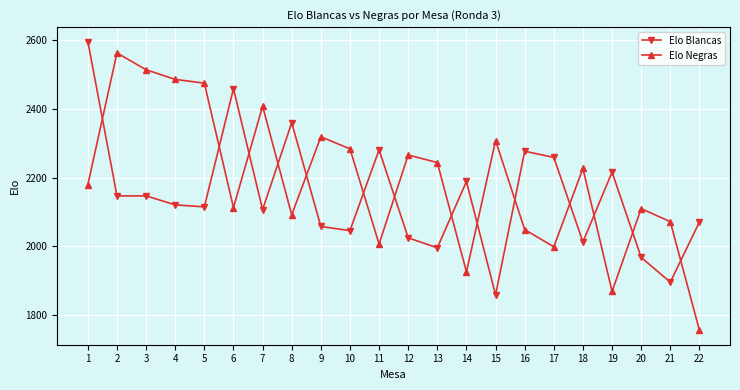

What are all the series names shown in the legend?

Elo Blancas, Elo Negras